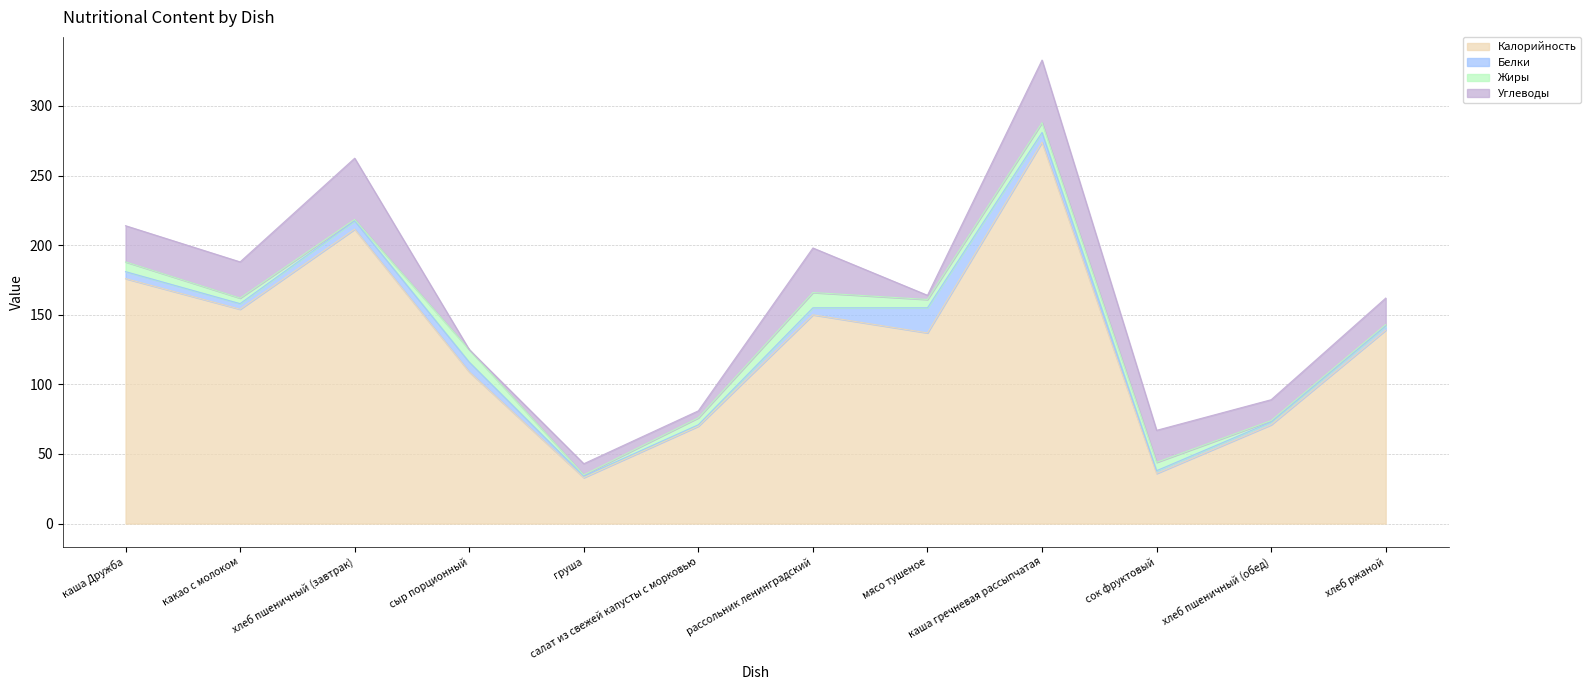

What is the sum of all Калорийность values?

1560.5